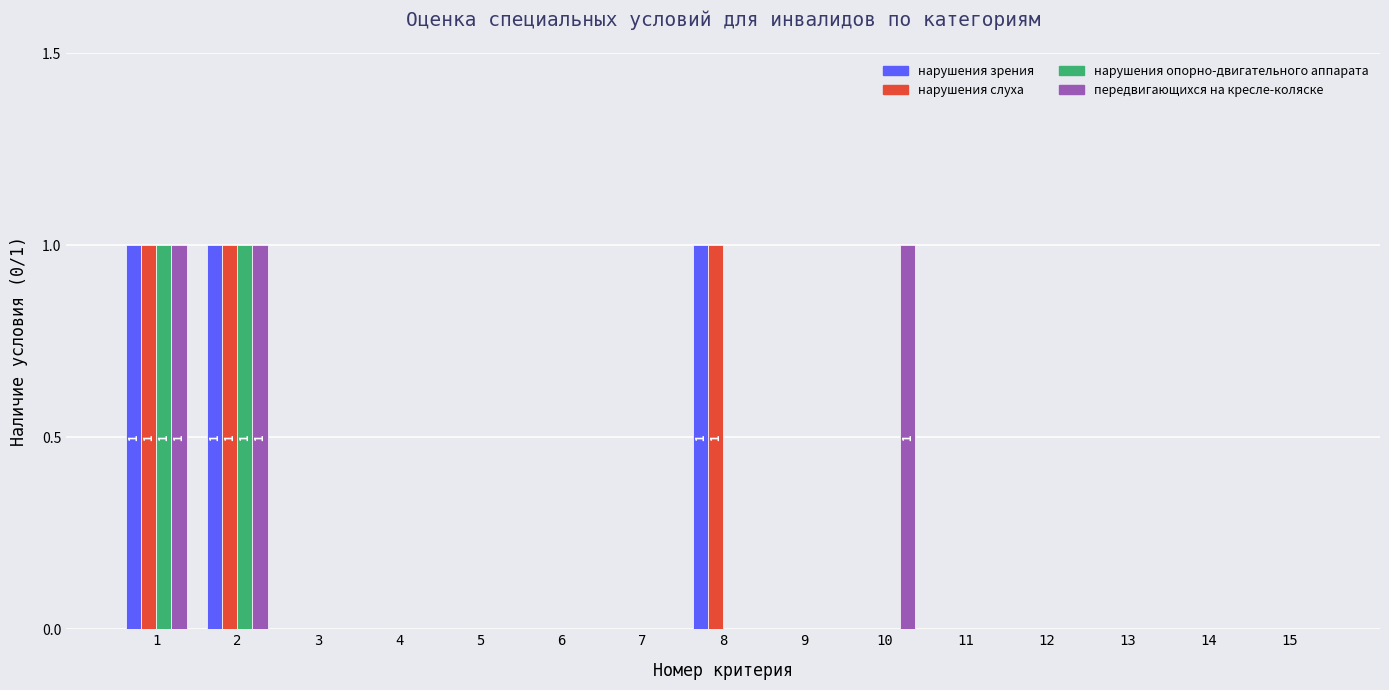

Read the нарушения опорно-двигательного аппарата value at 1.

1